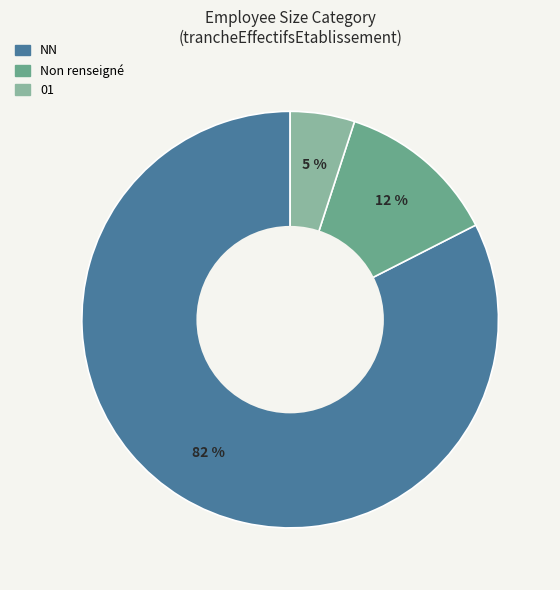

To the nearest percent, what is the average slice percentage?

33%